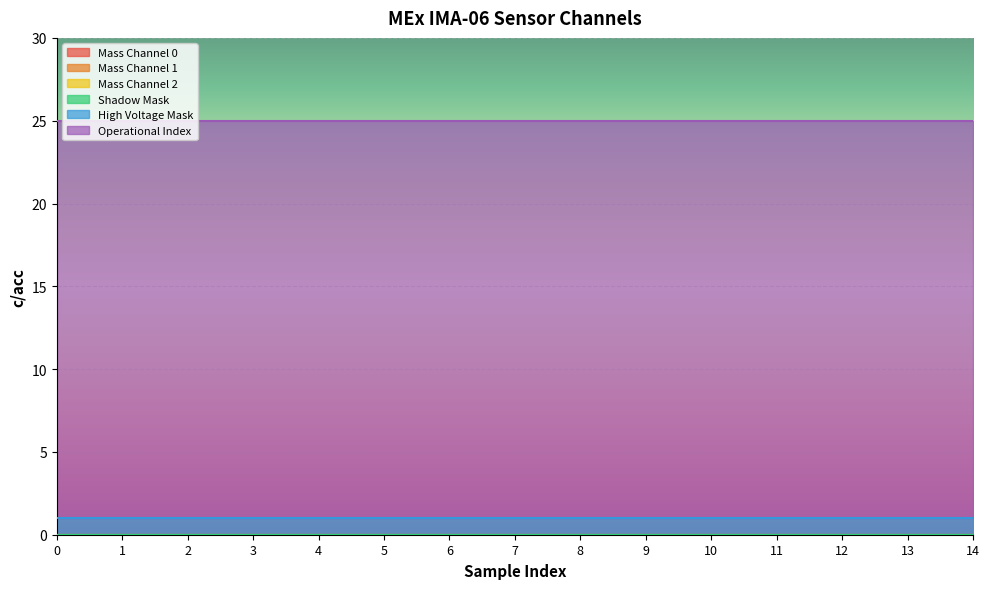

How many data points does each series have?

15